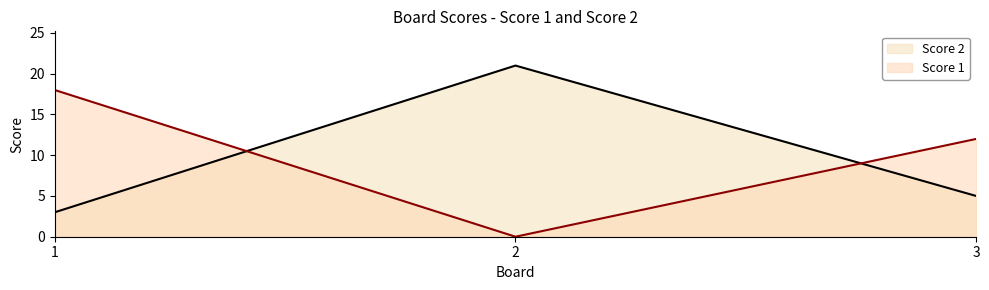

Reading left to right, transcribe all the data shown in this chart.

Score 1: 18	0	12
Score 2: 3	21	5